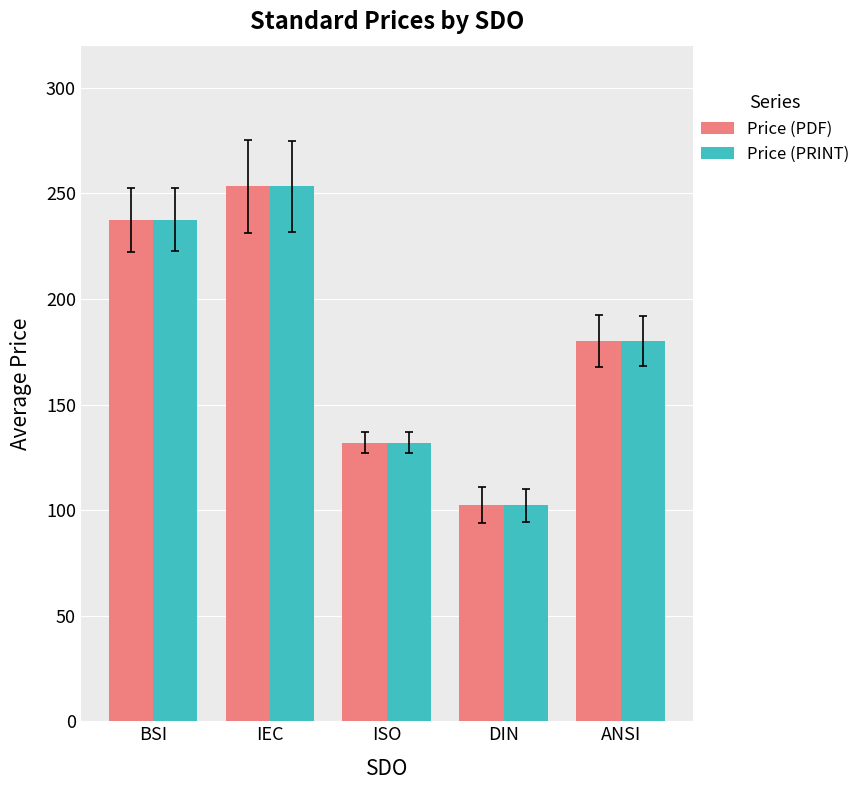

Which category has the lowest value across all series?

DIN